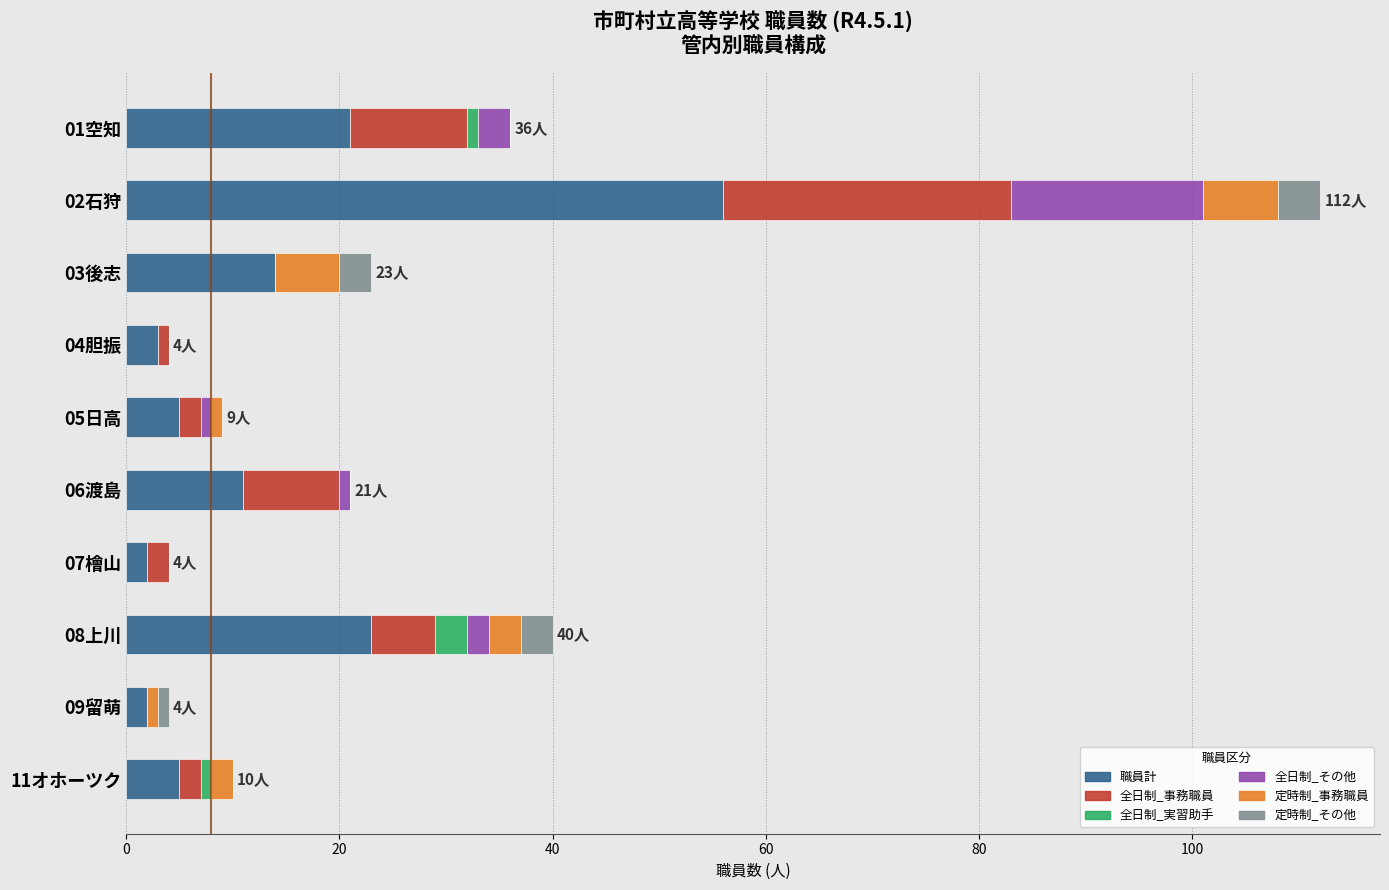

What is the highest value of the 職員計 series?

56